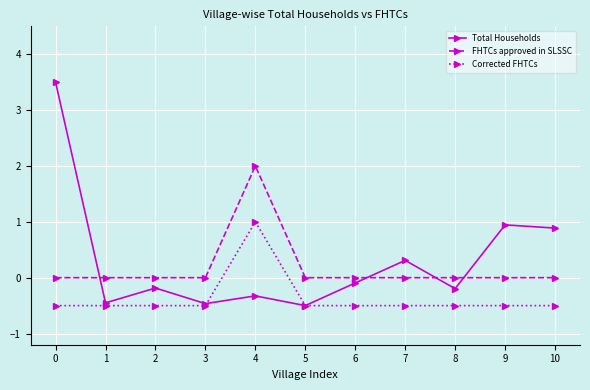

What are all the series names shown in the legend?

Total Households, FHTCs approved in SLSSC, Corrected FHTCs